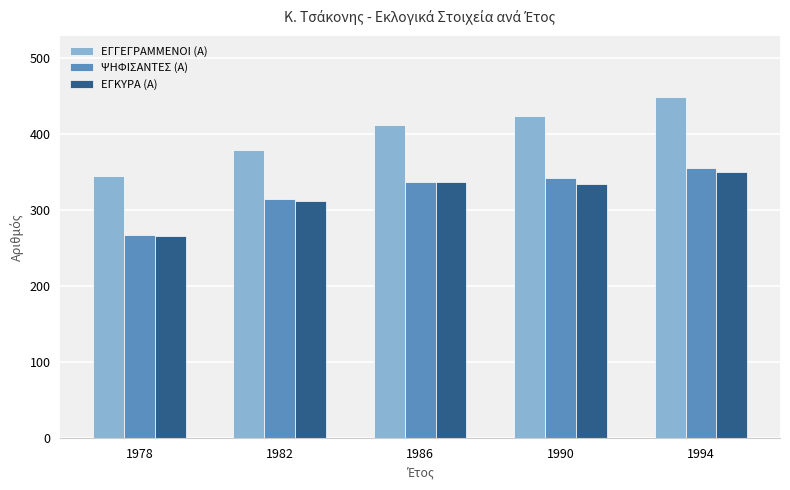

How many data points does each series have?

5